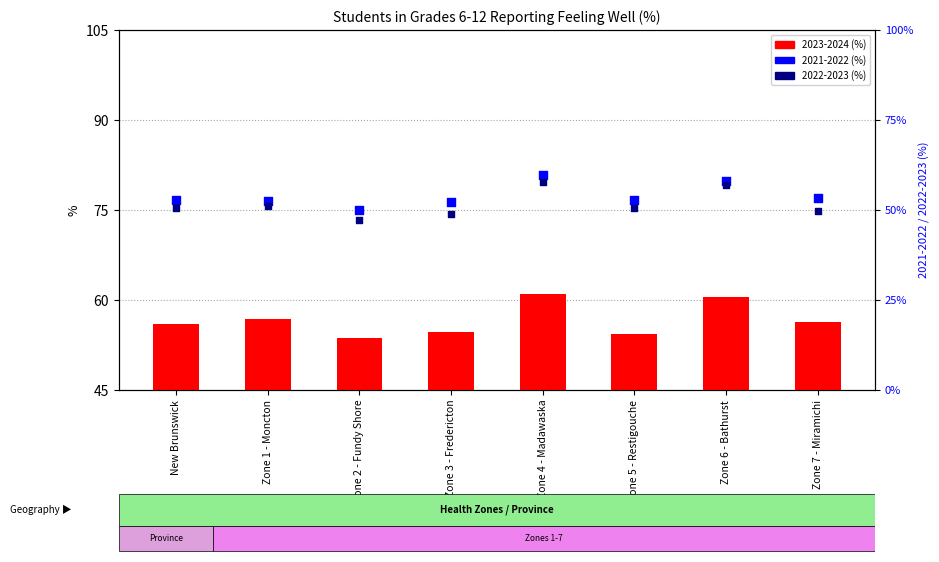

Which series reaches the maximum Y coordinate?

2023-2024